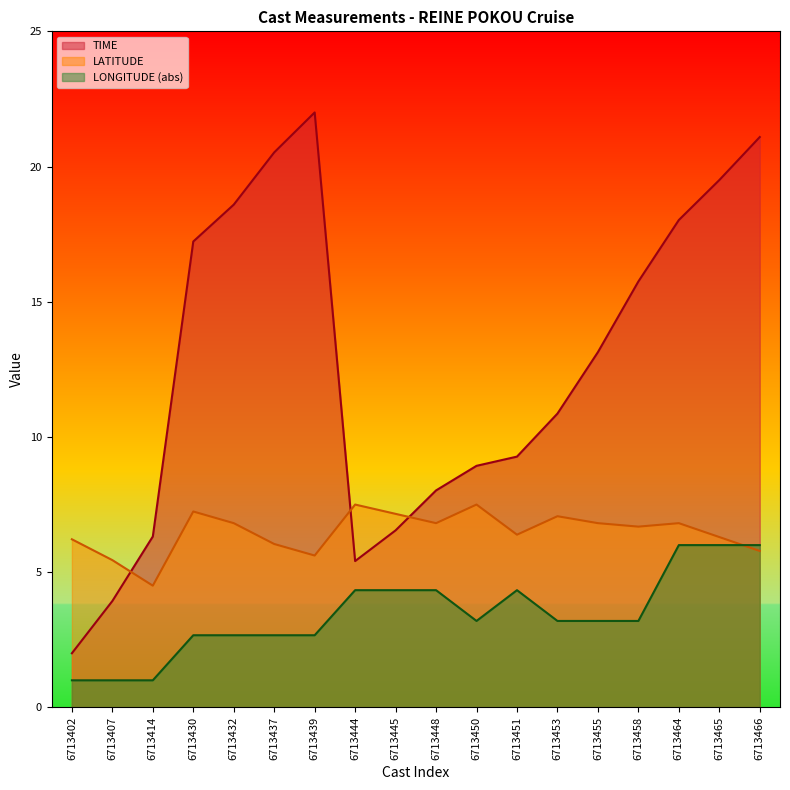

Reading right to left, extract all data points from this chart.

TIME: 6713466=21.1	6713465=19.5	6713464=18.0	6713458=15.7	6713455=13.1	6713453=10.9	6713451=9.3	6713450=8.9	6713448=8.0	6713445=6.5	6713444=5.4	6713439=22.0	6713437=20.5	6713432=18.6	6713430=17.2	6713414=6.3	6713407=3.9	6713402=2.0
LATITUDE: 6713466=5.8	6713465=6.3	6713464=6.8	6713458=6.7	6713455=6.8	6713453=7.1	6713451=6.4	6713450=7.5	6713448=6.8	6713445=7.2	6713444=7.5	6713439=5.6	6713437=6.0	6713432=6.8	6713430=7.2	6713414=4.5	6713407=5.4	6713402=6.2
LONGITUDE: 6713466=6.0	6713465=6.0	6713464=6.0	6713458=3.2	6713455=3.2	6713453=3.2	6713451=4.3	6713450=3.2	6713448=4.3	6713445=4.3	6713444=4.3	6713439=2.7	6713437=2.7	6713432=2.7	6713430=2.7	6713414=1.0	6713407=1.0	6713402=1.0